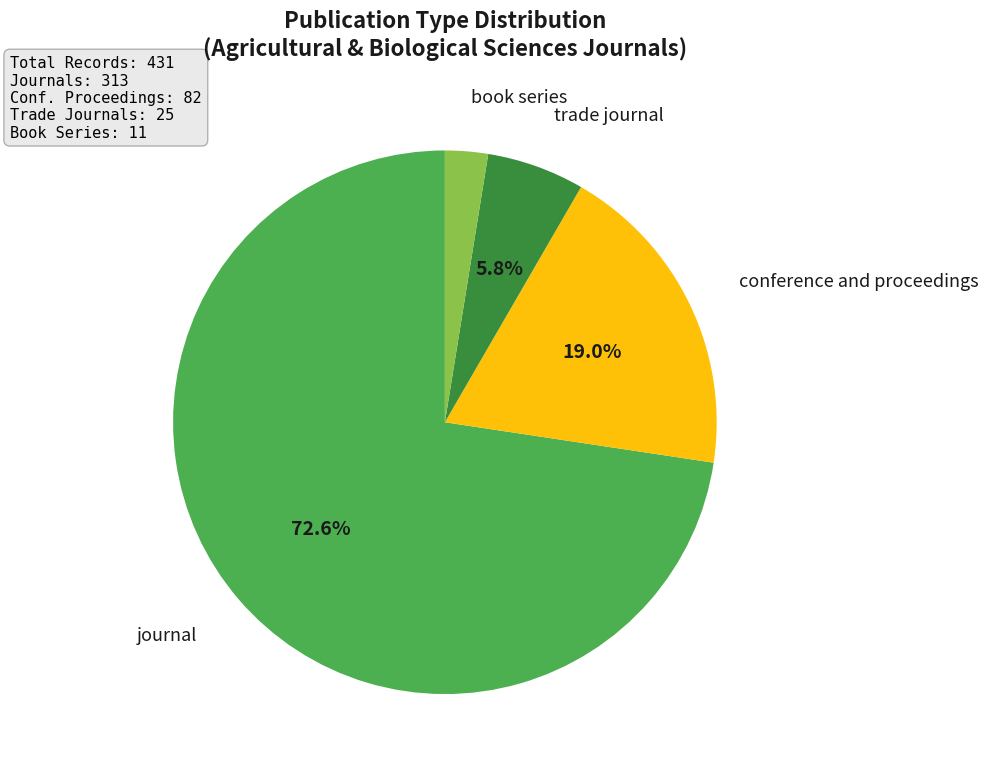

Is there a majority slice in this chart?

Yes